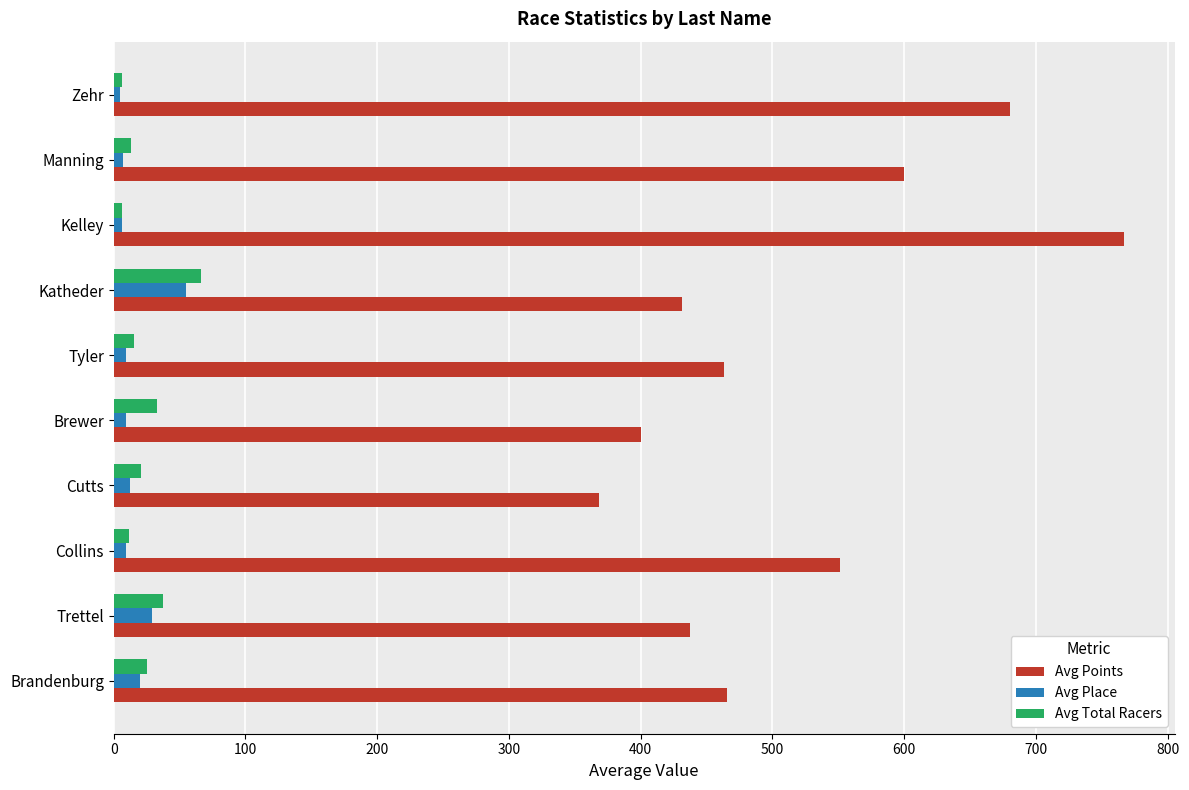

Between Kelley and Manning, which series saw the biggest shift?

Avg Points